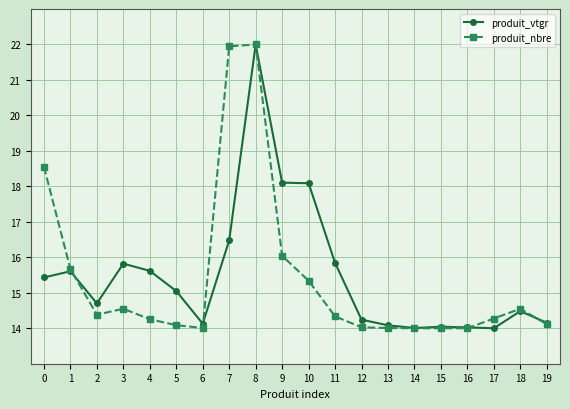

Rank the series at 5 from highest to lowest value.

produit_vtgr, produit_nbre